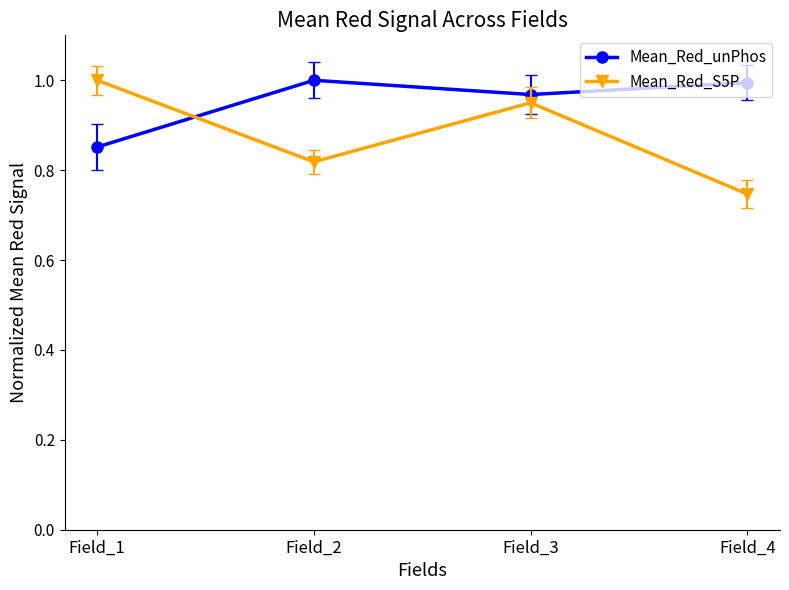

Which category has the lowest value in the Mean_Red_S5P series?

Field_4